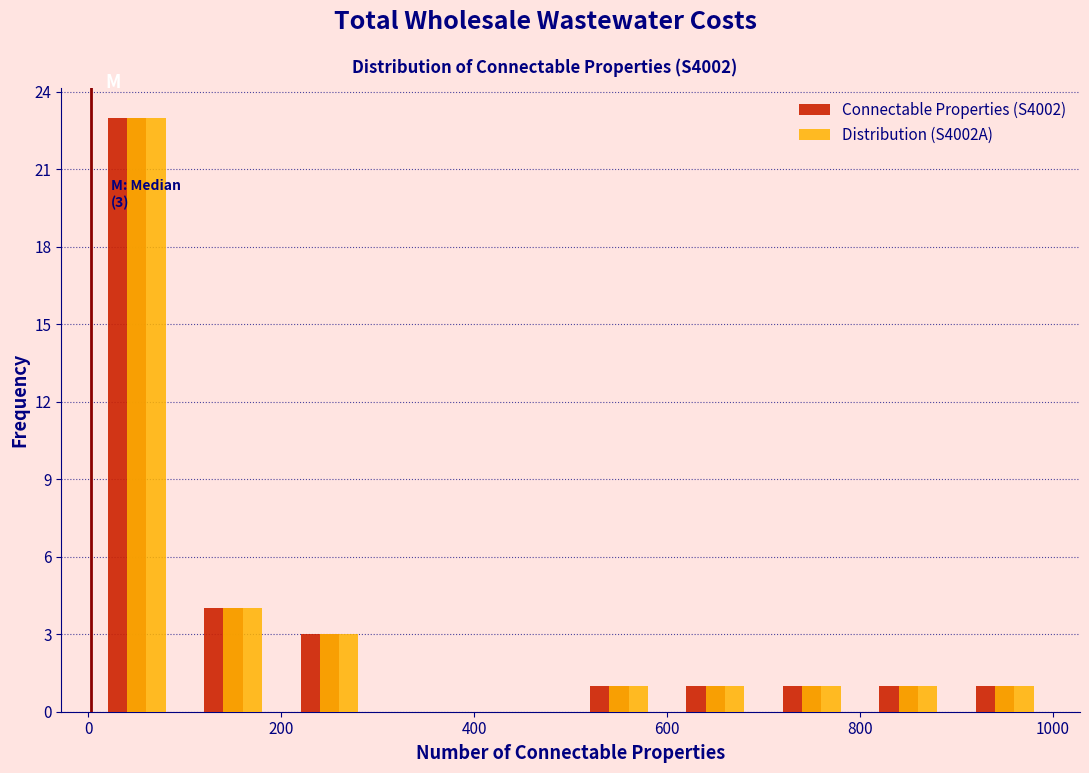

In the Connectable Properties (S4002) series, which range on the x-axis has the tallest bar?

0 to 100